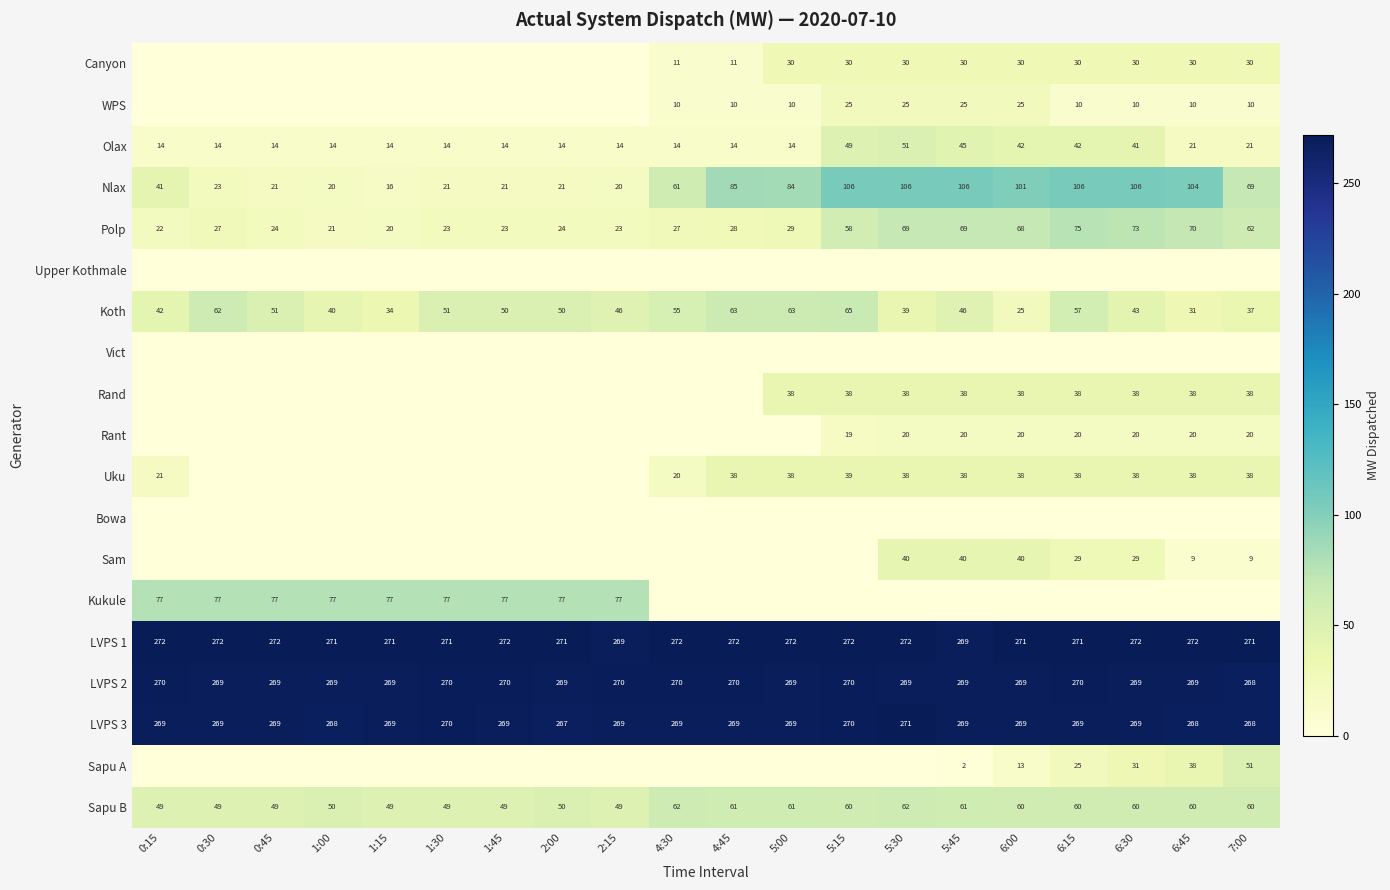

Which category has the highest value across all series?

0:15